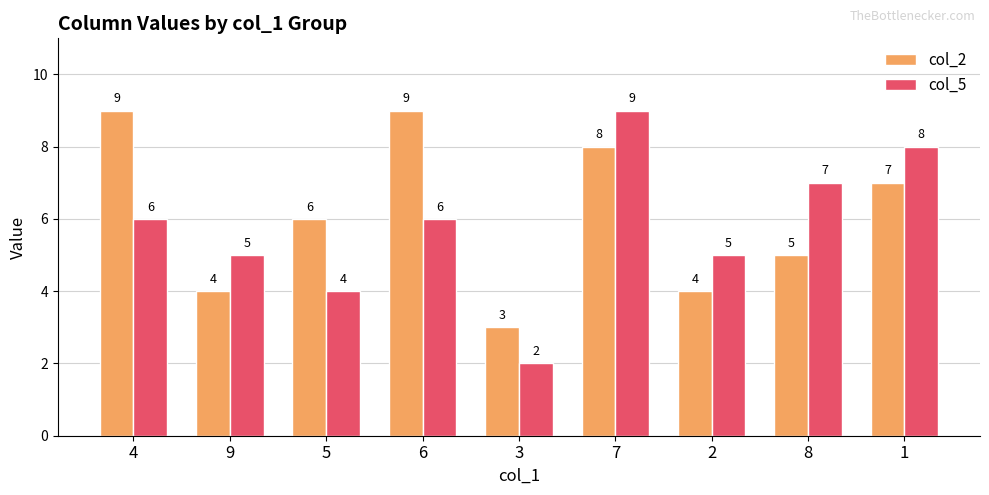

The col_2 series shows 6 at 6. True or false?

False